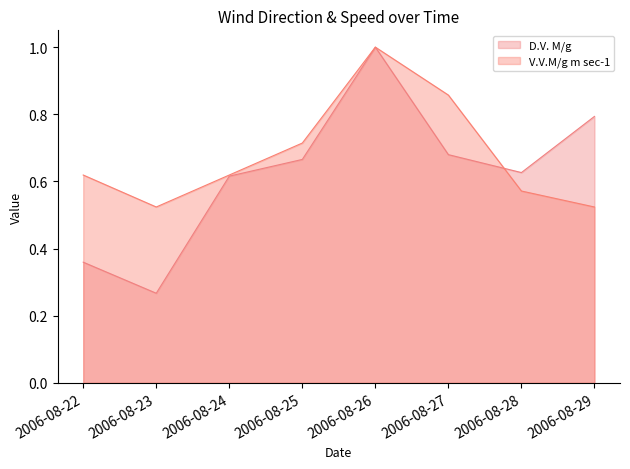

At which category is the sum across all series the highest?

2006-08-26